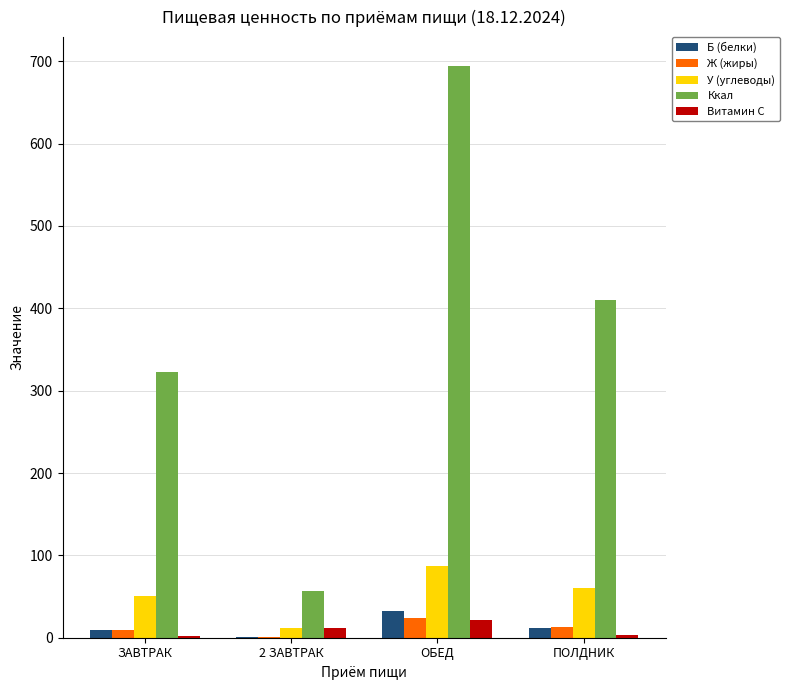

Count the number of categories in the chart.

4